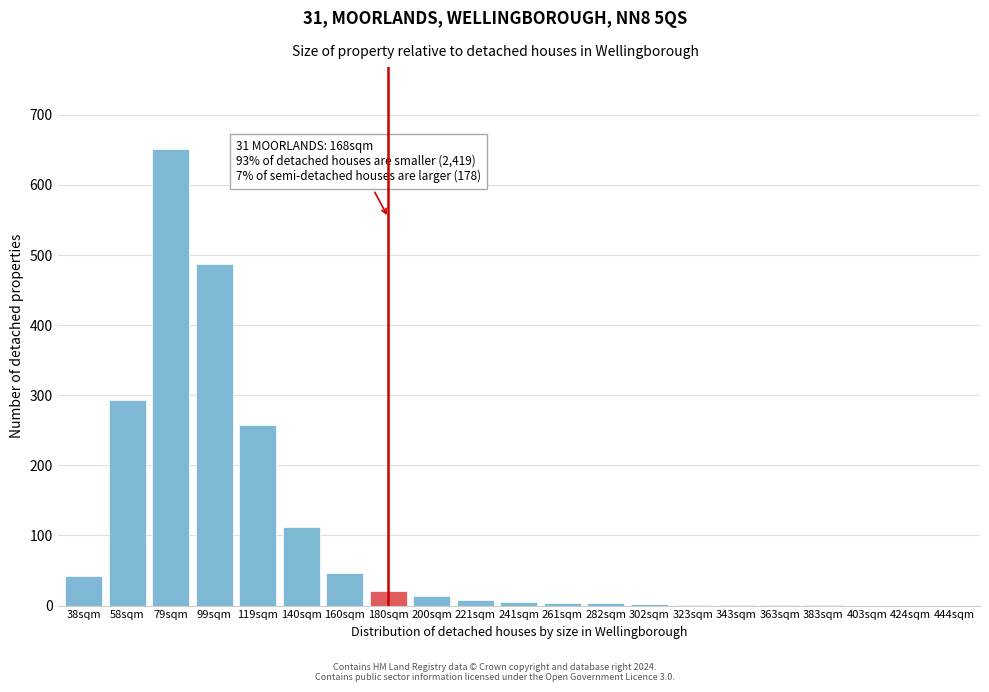

What is the sum of all values?

1950